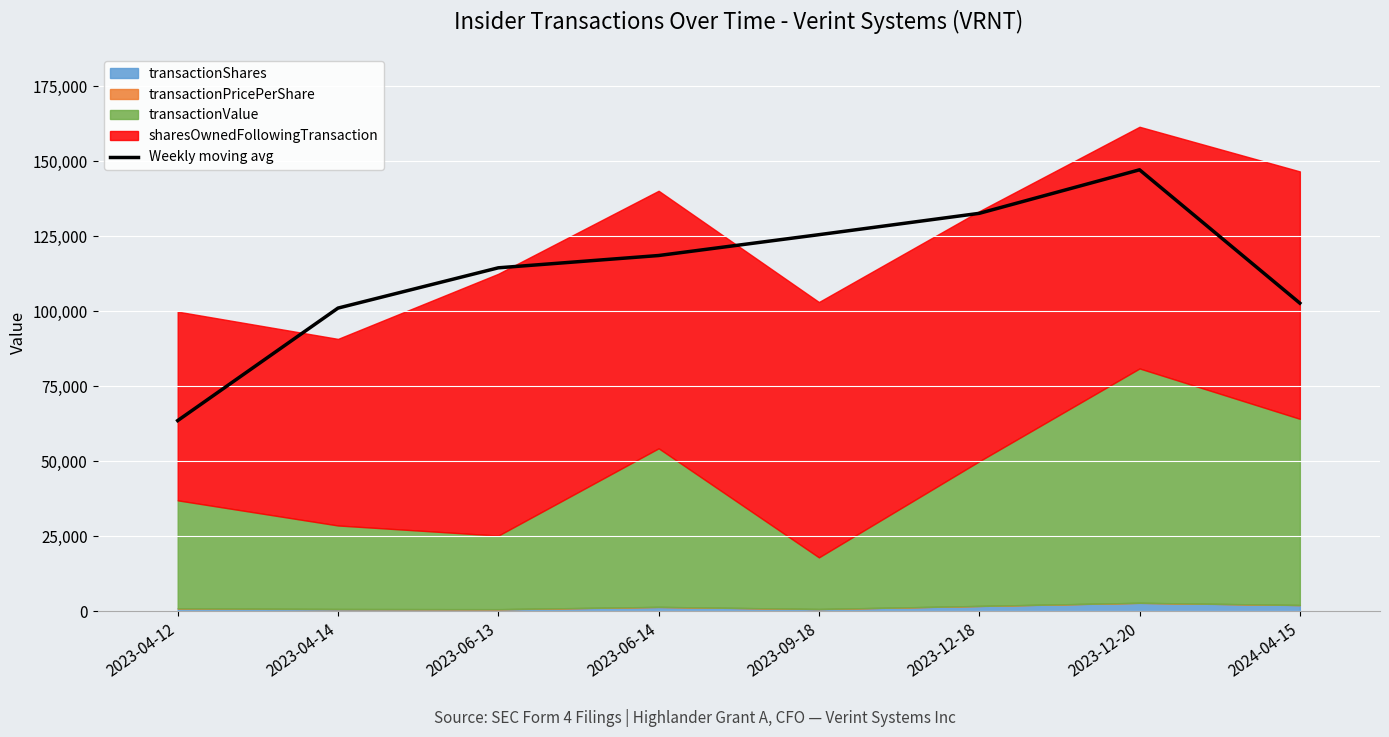

Between 2023-09-18 and 2024-04-15, which is larger?

2023-09-18